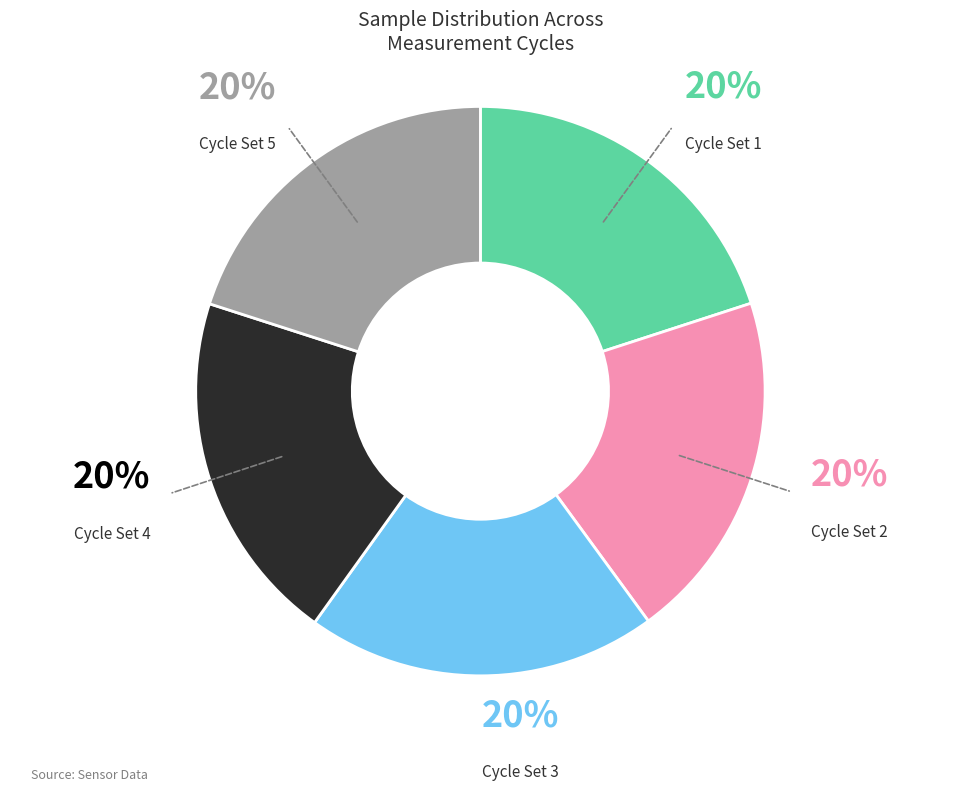

Count the number of slices in the pie.

5